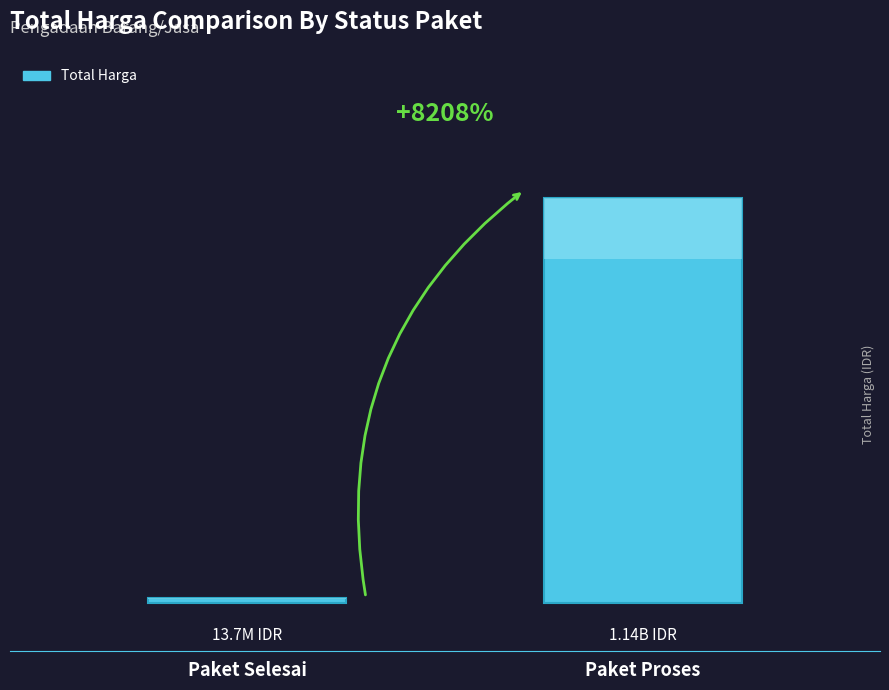

Reading left to right, what are all the values shown in this chart?

Paket Selesai=13686800	Paket Proses=1137123400